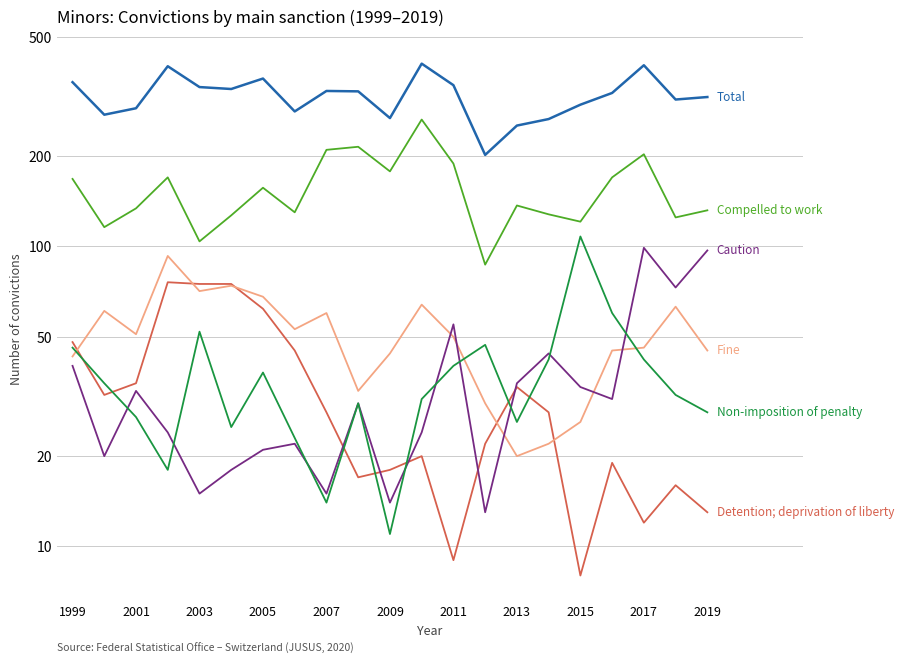

How many data points in Compelled to work are above 137?

10